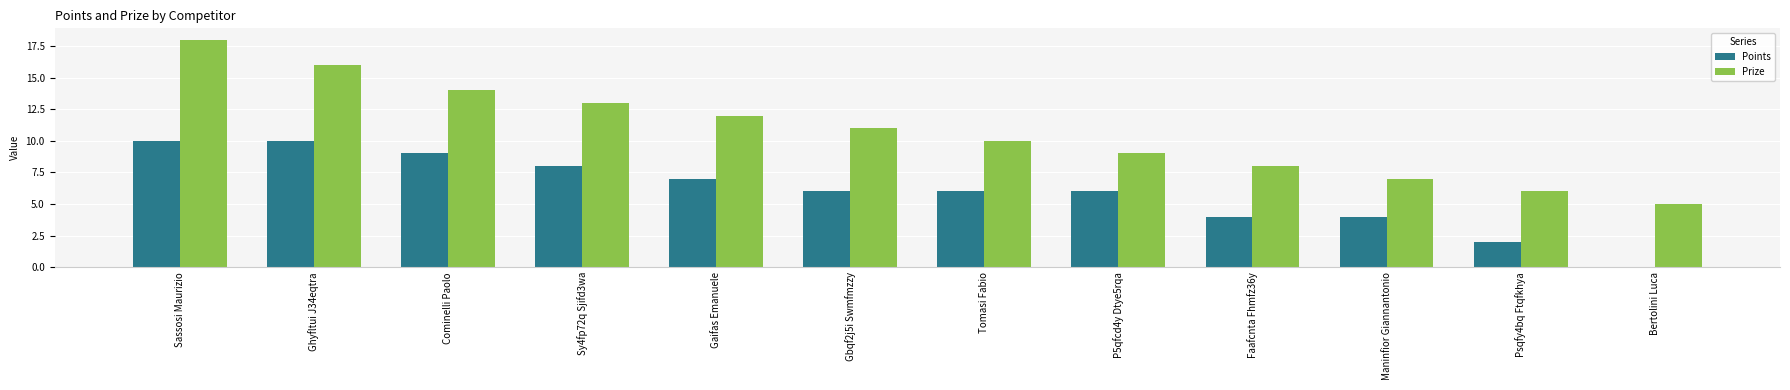

How many positive values does the Points series have?

11